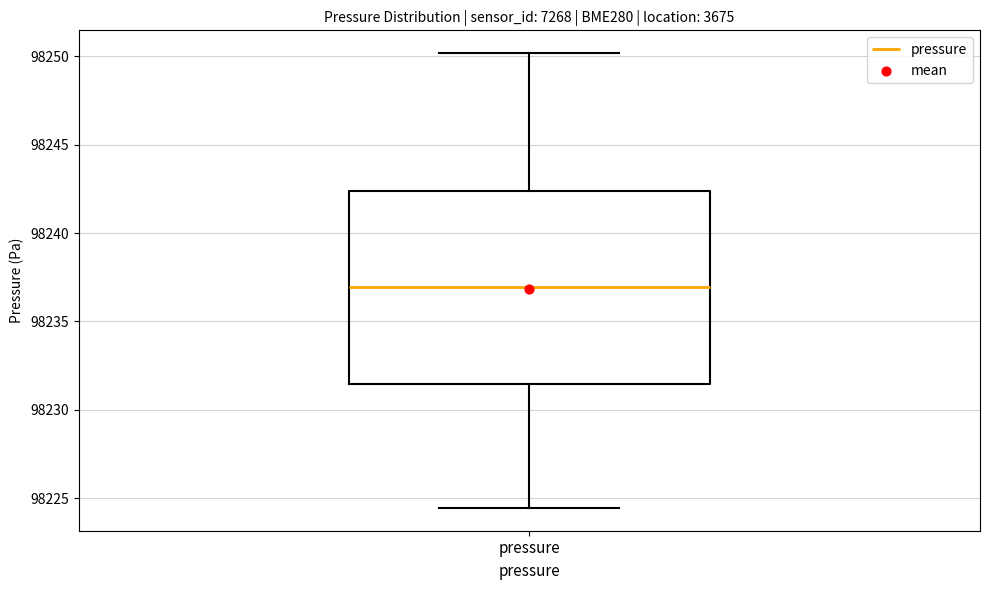

Transcribe this box plot: give where the median line is, the range the box spans, and where the two whiskers end, as read against the y-axis. The values are not printed on the chart, so give them approximately, as read against the axis.

median 98237.0, box 98231.5 to 98242.5, whiskers 98224.5 to 98250.0